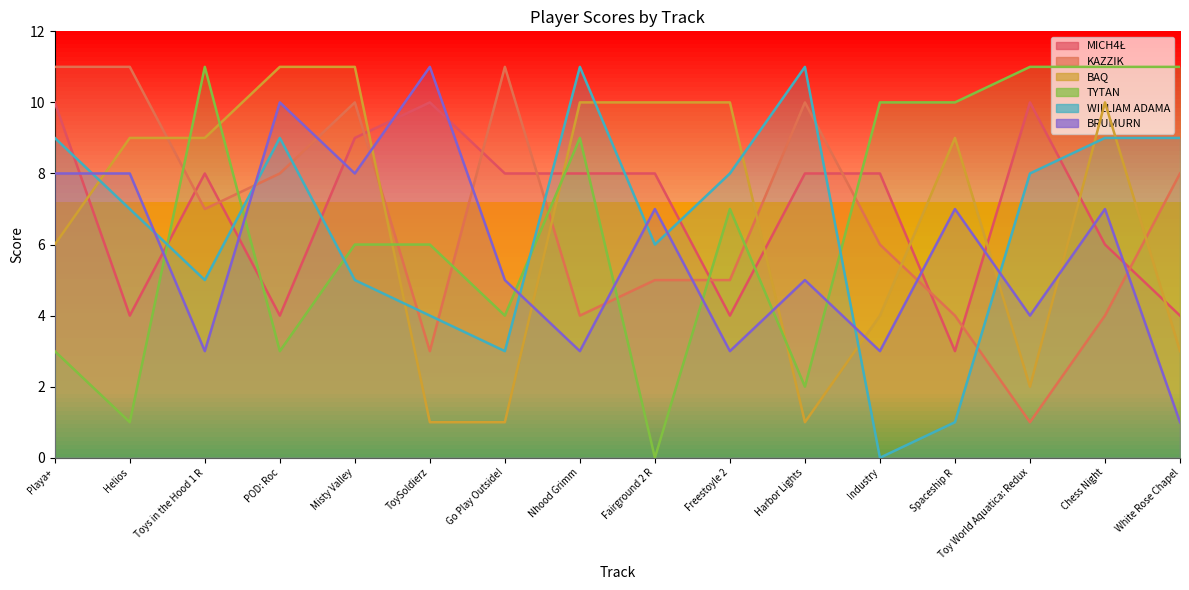

Which series has the largest range (max minus min)?

TYTAN